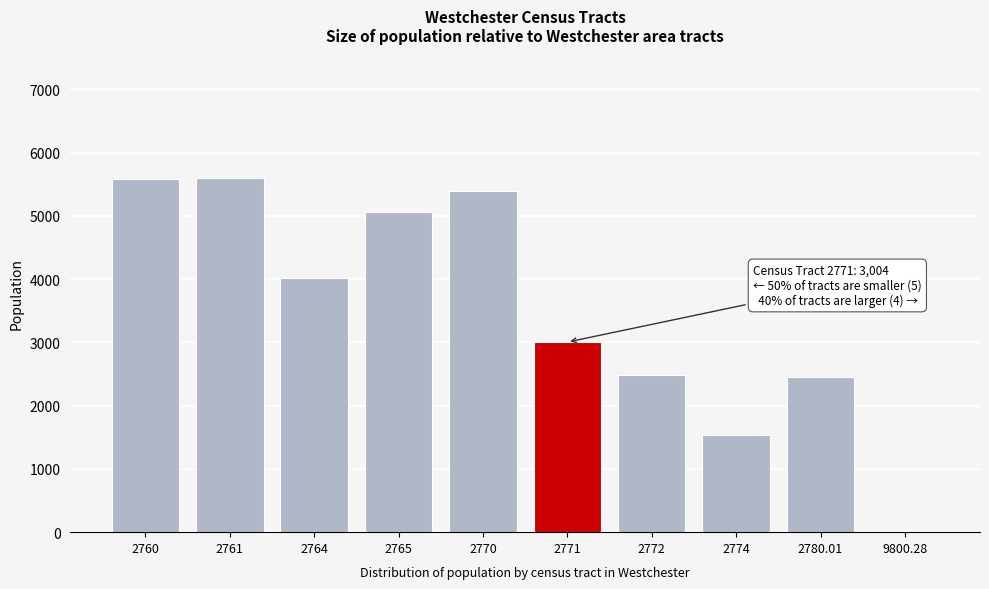

What is the change in value from 2764 to 2774?

-2476